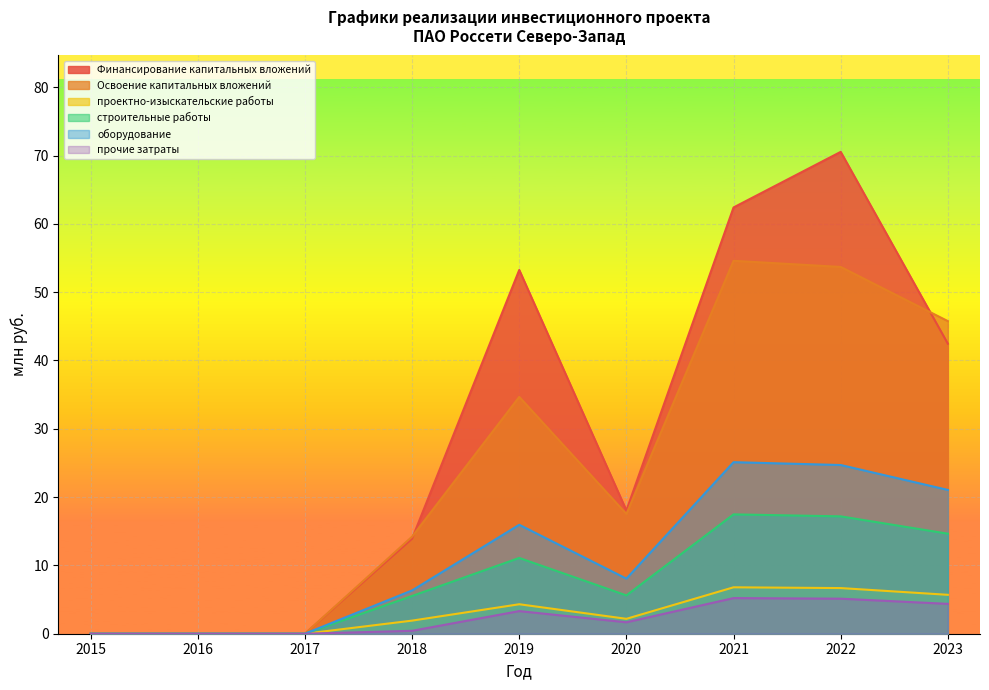

What is the difference between the second highest and second lowest values in the оборудование series?

24.7